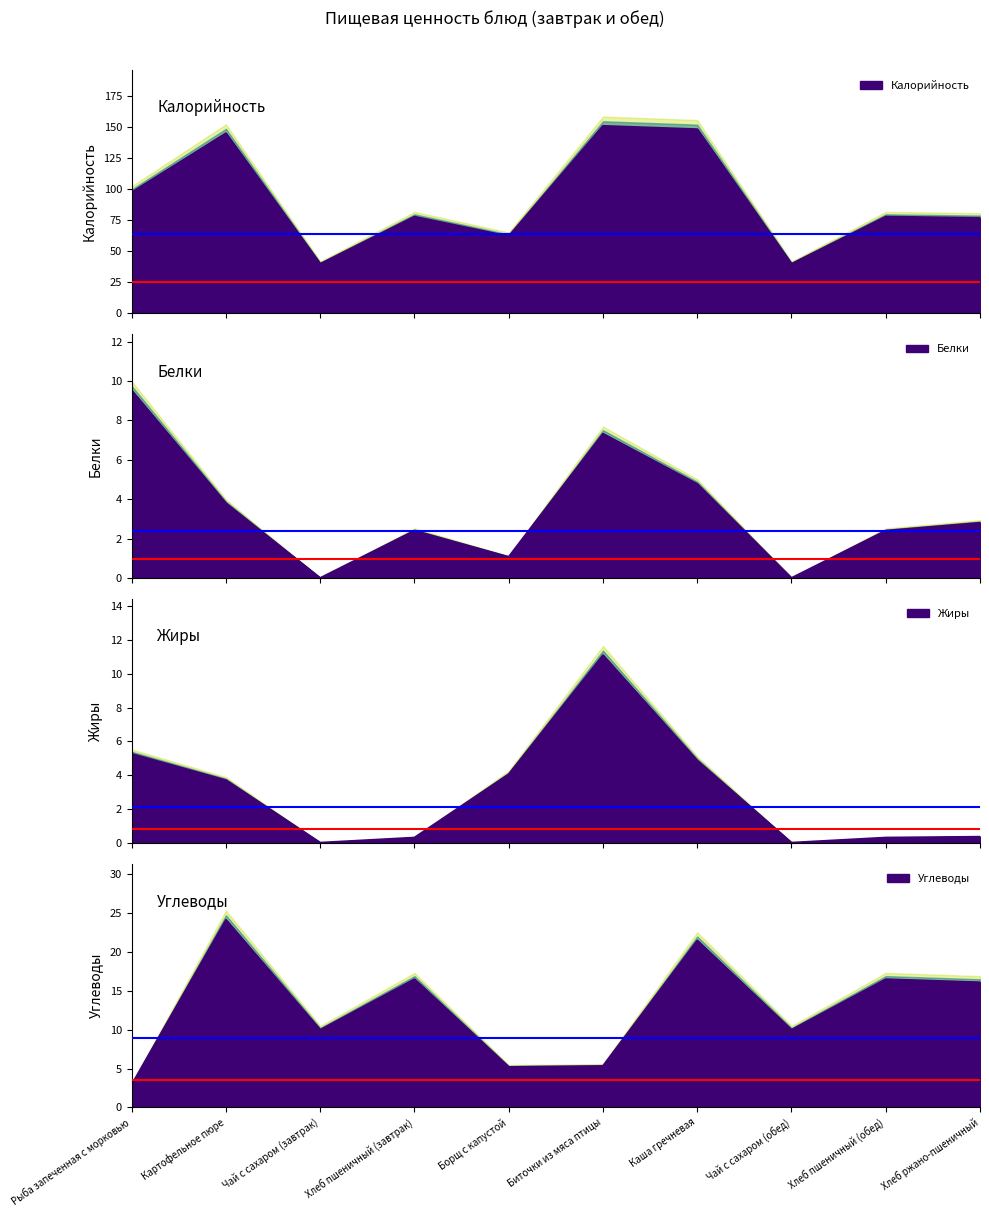

True or false: Белки and Углеводы intersect in this chart.

True